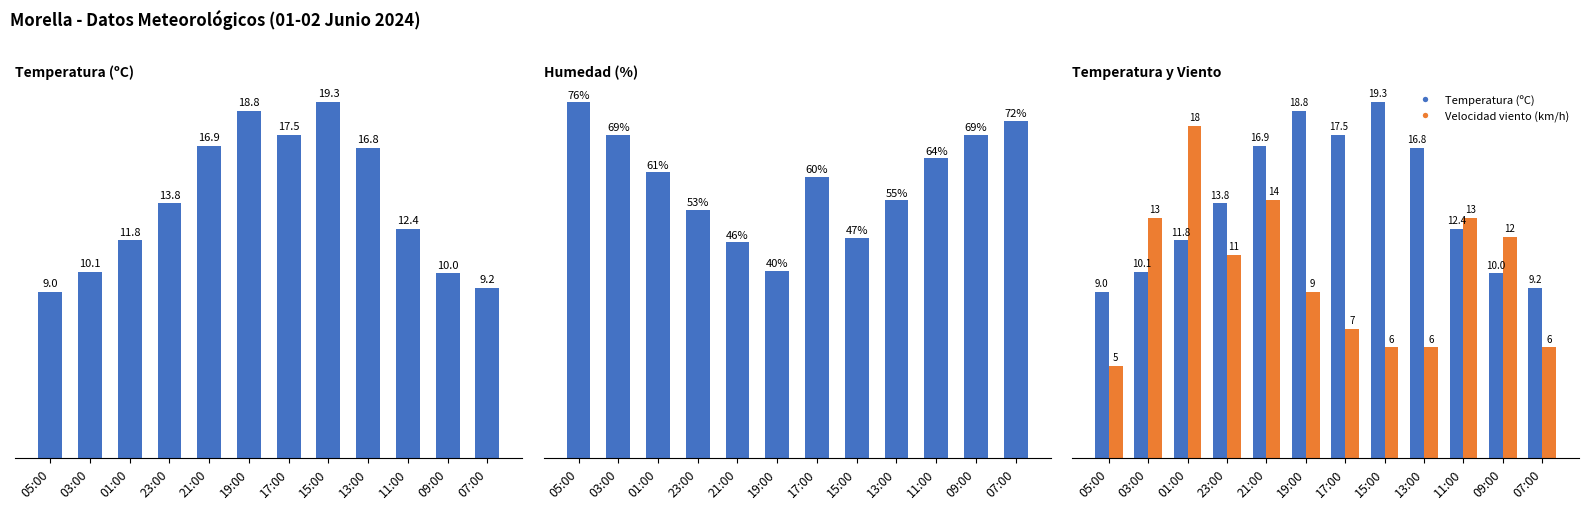

Where does the Velocidad viento (km/h) series first go above 11?

03:00